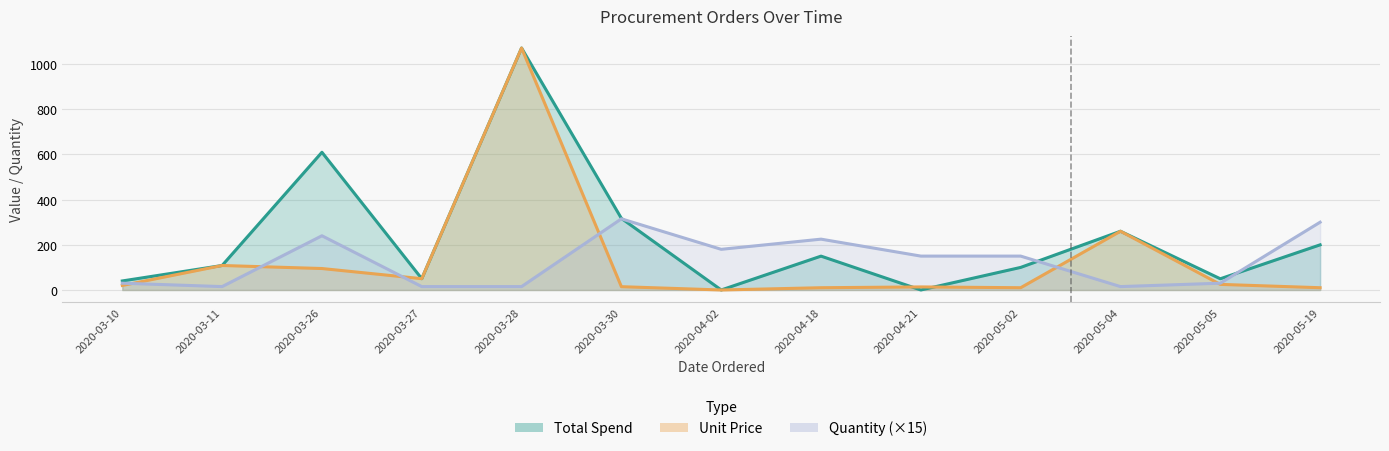

Where does the Price series first go above 19?

2020-03-10